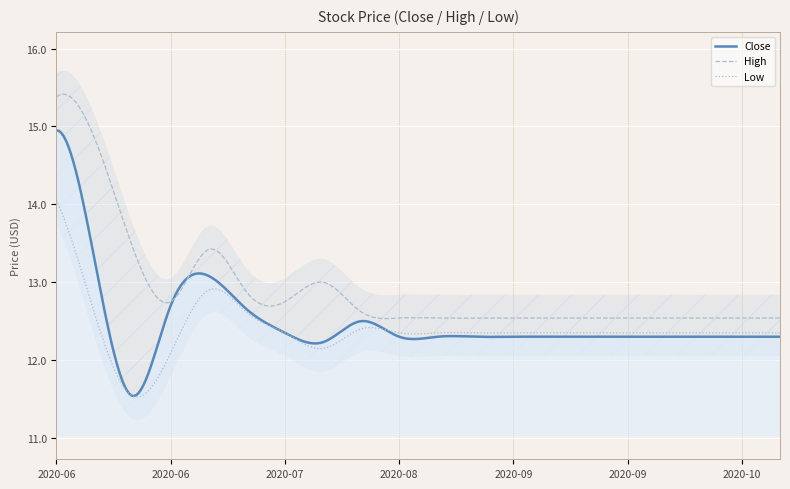

Where is Close nearest to the value 13?

2020-07-07